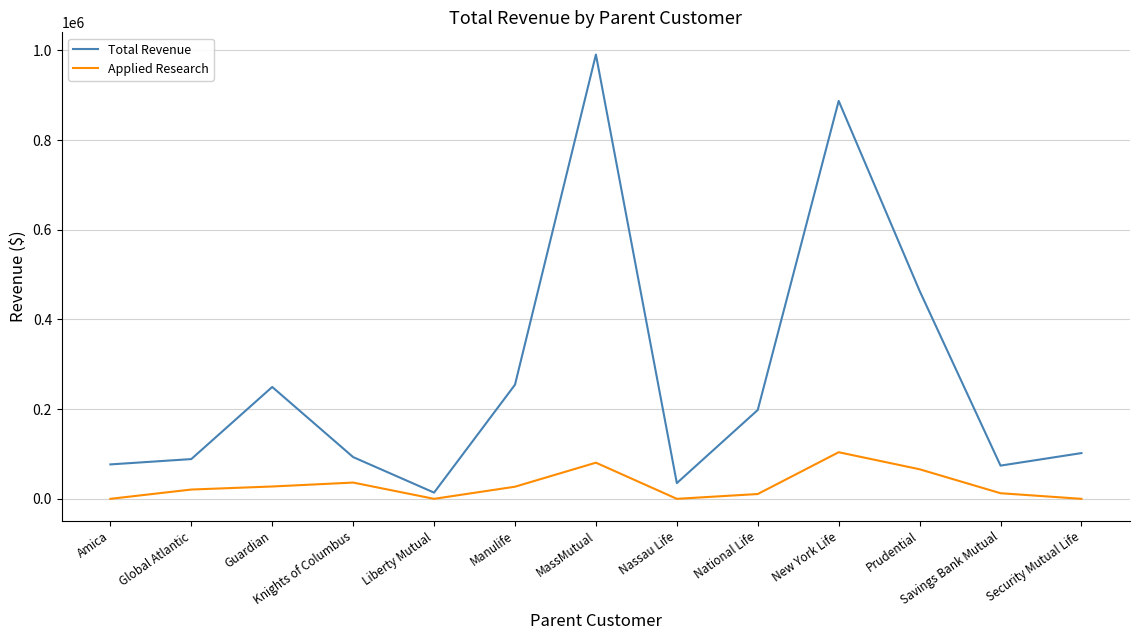

True or false: Total Revenue and Applied Research cross at least once.

False